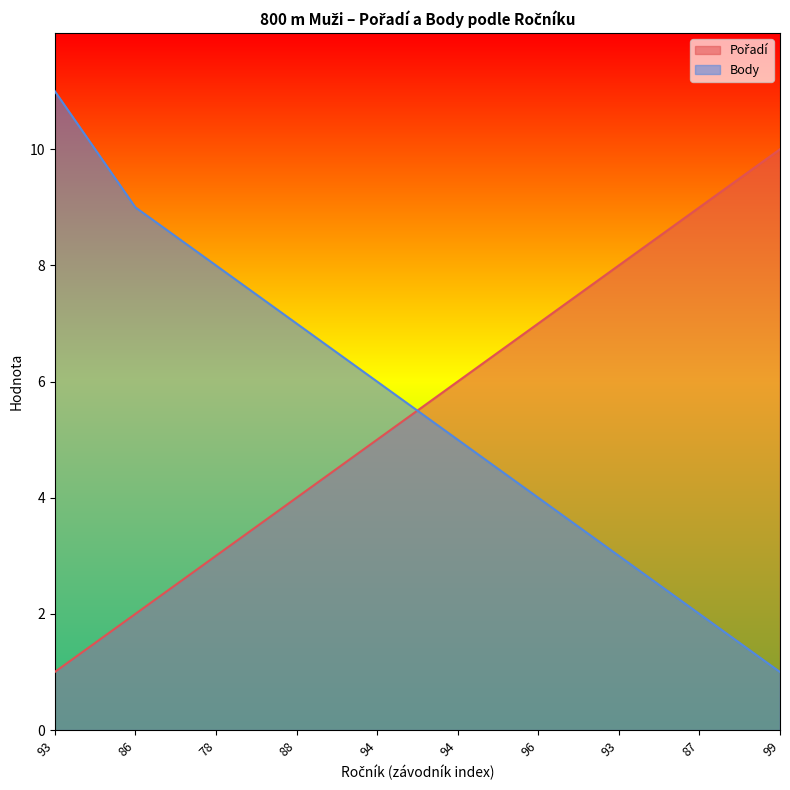

What is the difference between the Body values at 86 and 88?

2